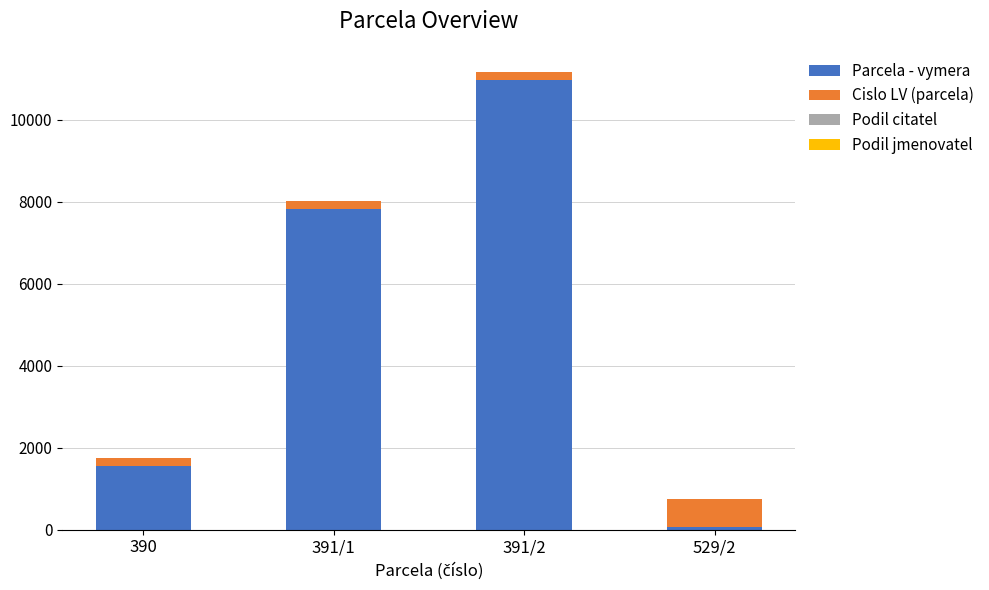

The value of Parcela - vymera at 391/2 is 10973. True or false?

True